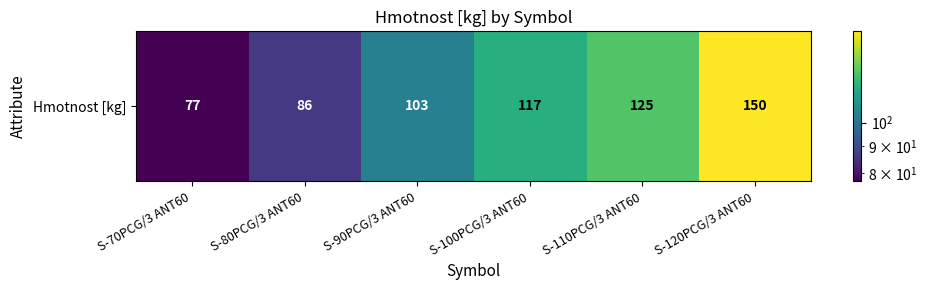

Which has a higher value, S-90PCG/3 ANT60 or S-70PCG/3 ANT60?

S-90PCG/3 ANT60